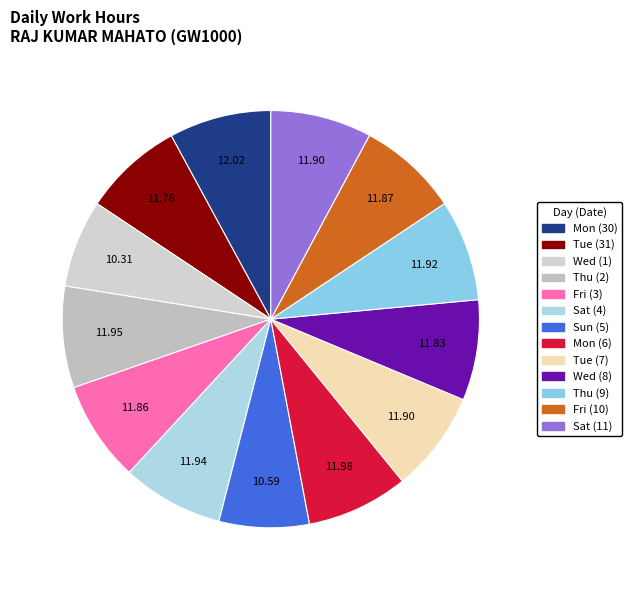

How many segments does this pie chart have?

13